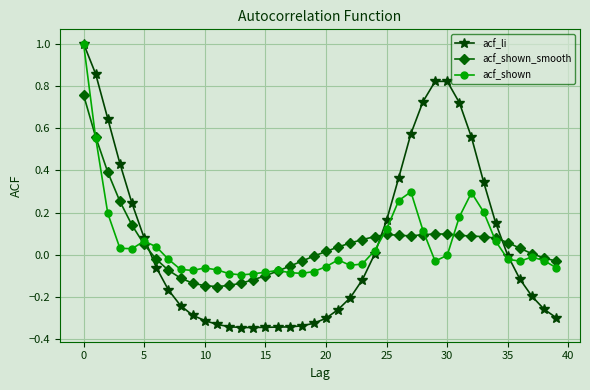

True or false: acf_li and acf_shown_smooth intersect in this chart.

True